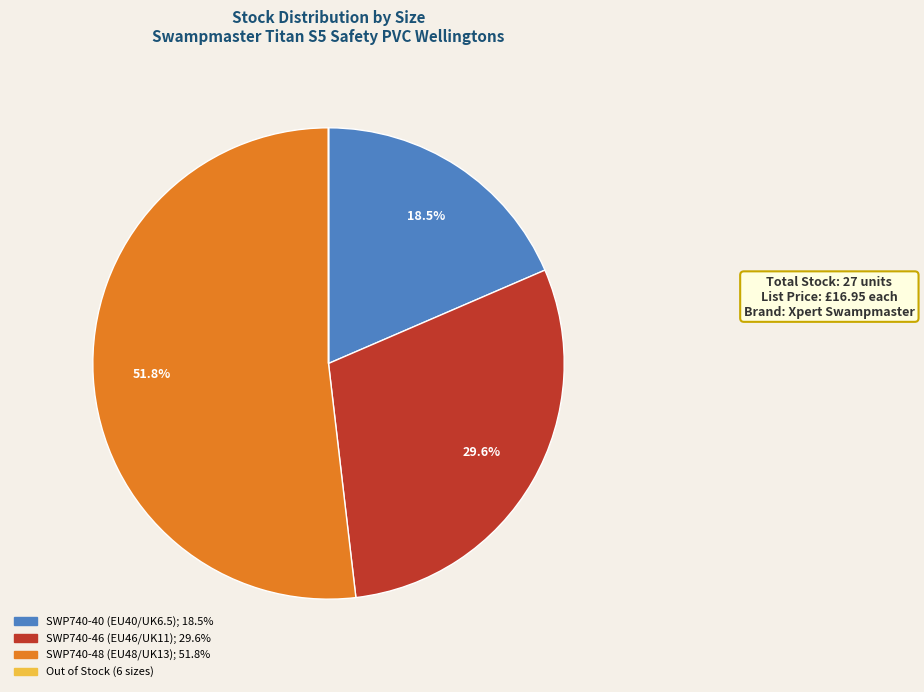

Is there any slice that represents more than half of the pie?

Yes